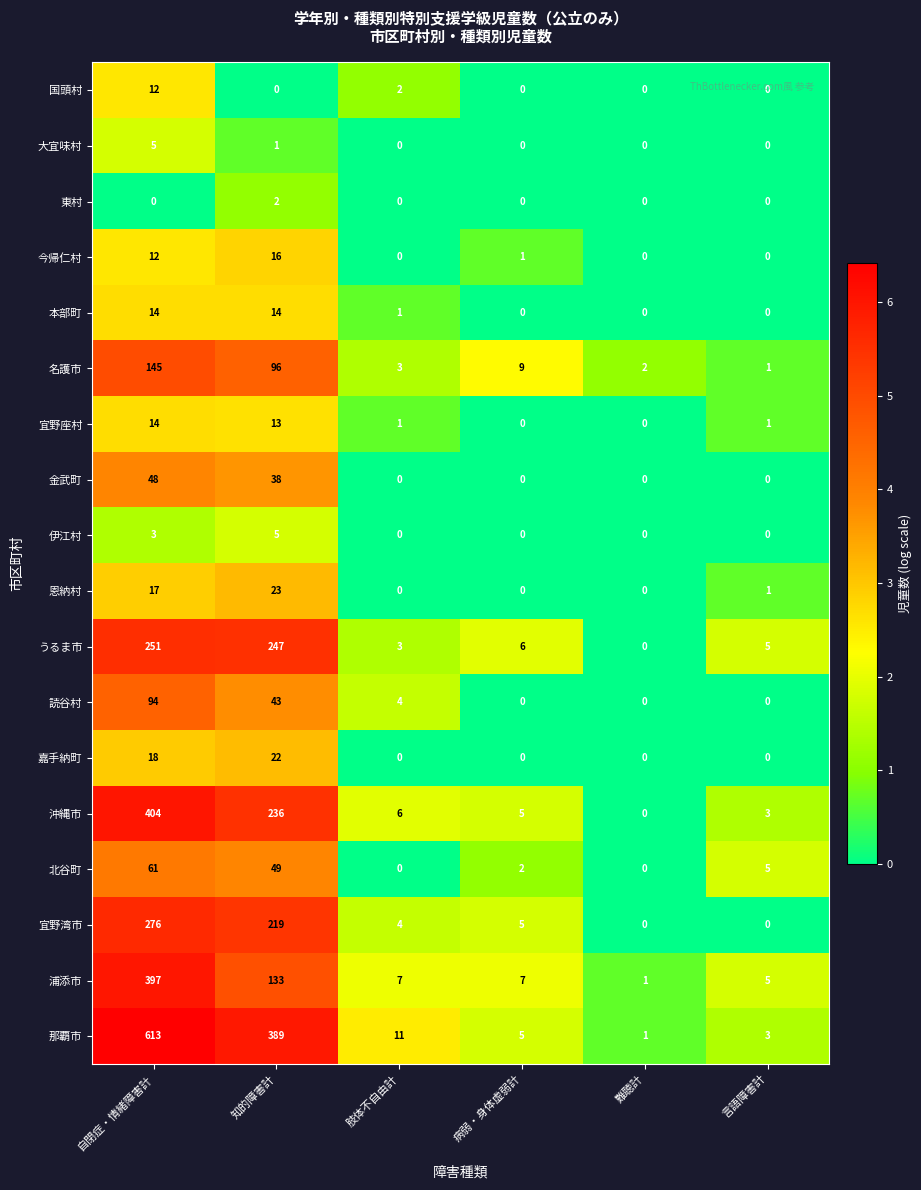

Is the value of 伊江村 at 肢体不自由計 greater than the value of 嘉手納町 at 知的障害計?

No